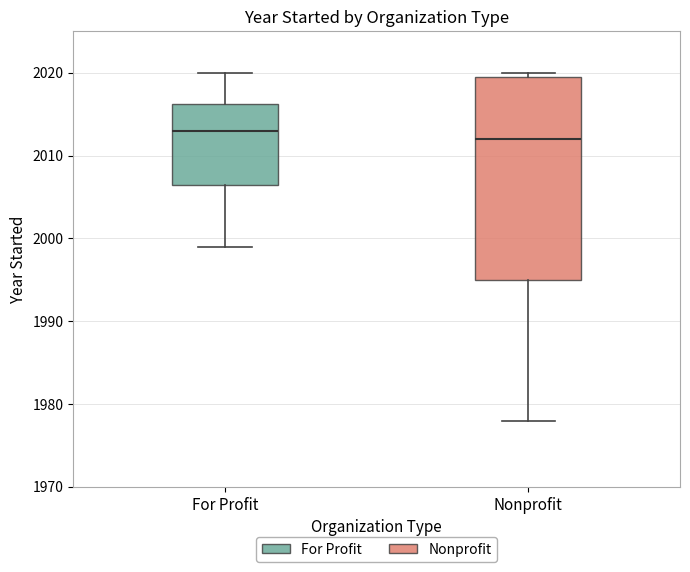

Where does the median line of the box for Nonprofit sit on the y-axis? The values are not printed on the chart, so give them approximately, as read against the axis.

2012